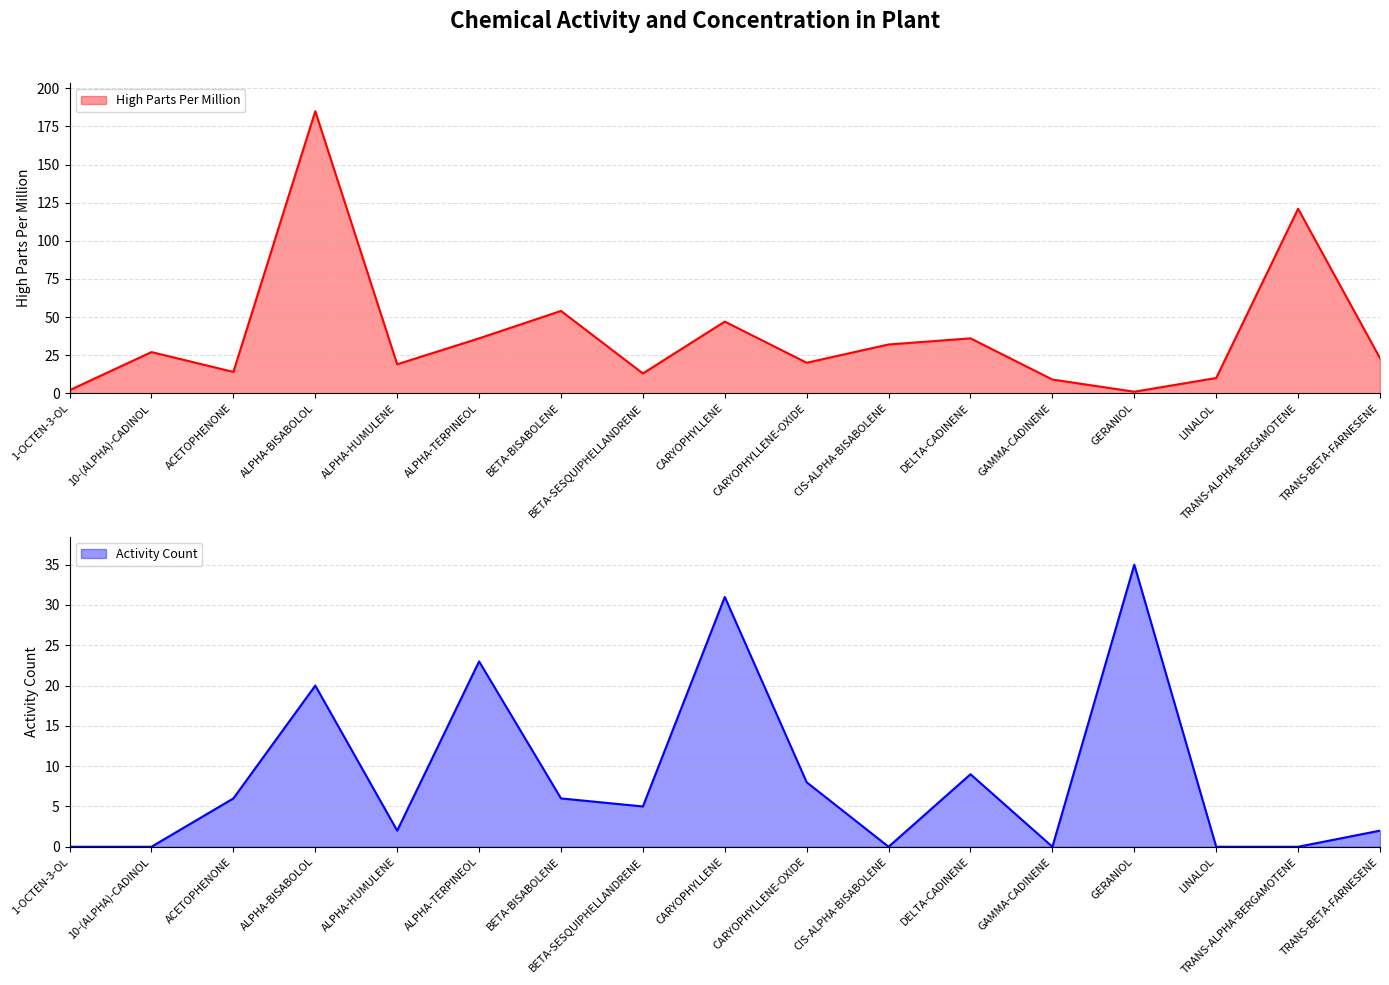

Reading left to right, transcribe all the data shown in this chart.

High Parts Per Million: 1-OCTEN-3-OL=2	10-(ALPHA)-CADINOL=27	ACETOPHENONE=14	ALPHA-BISABOLOL=185	ALPHA-HUMULENE=19	ALPHA-TERPINEOL=36	BETA-BISABOLENE=54	BETA-SESQUIPHELLANDRENE=13	CARYOPHYLLENE=47	CARYOPHYLLENE-OXIDE=20	CIS-ALPHA-BISABOLENE=32	DELTA-CADINENE=36	GAMMA-CADINENE=9	GERANIOL=1	LINALOL=10	TRANS-ALPHA-BERGAMOTENE=121	TRANS-BETA-FARNESENE=23
Activity Count: 1-OCTEN-3-OL=0	10-(ALPHA)-CADINOL=0	ACETOPHENONE=6	ALPHA-BISABOLOL=20	ALPHA-HUMULENE=2	ALPHA-TERPINEOL=23	BETA-BISABOLENE=6	BETA-SESQUIPHELLANDRENE=5	CARYOPHYLLENE=31	CARYOPHYLLENE-OXIDE=8	CIS-ALPHA-BISABOLENE=0	DELTA-CADINENE=9	GAMMA-CADINENE=0	GERANIOL=35	LINALOL=0	TRANS-ALPHA-BERGAMOTENE=0	TRANS-BETA-FARNESENE=2